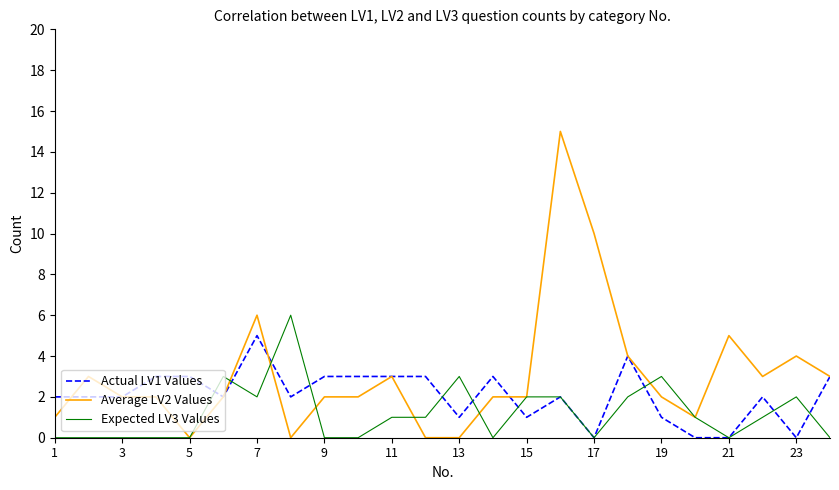

List the series in order of their overall mean, lowest first.

Expected LV3 Values, Actual LV1 Values, Average LV2 Values